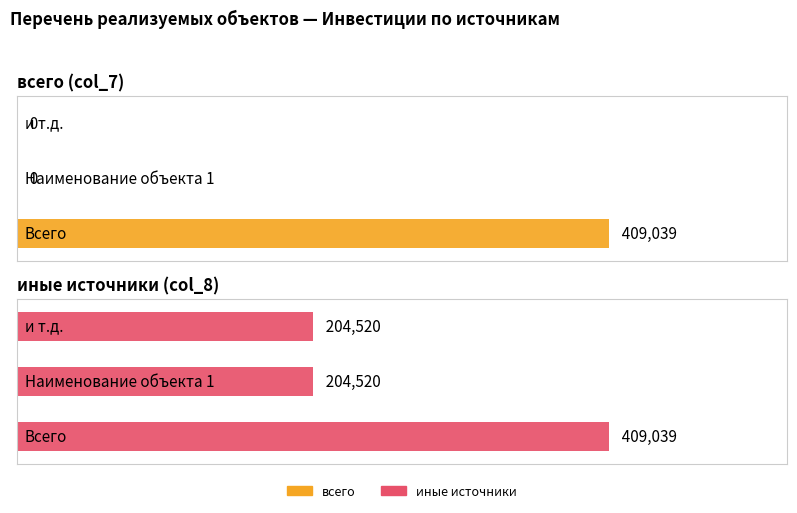

Where is всего nearest to the value 204519?

Наименование объекта 1